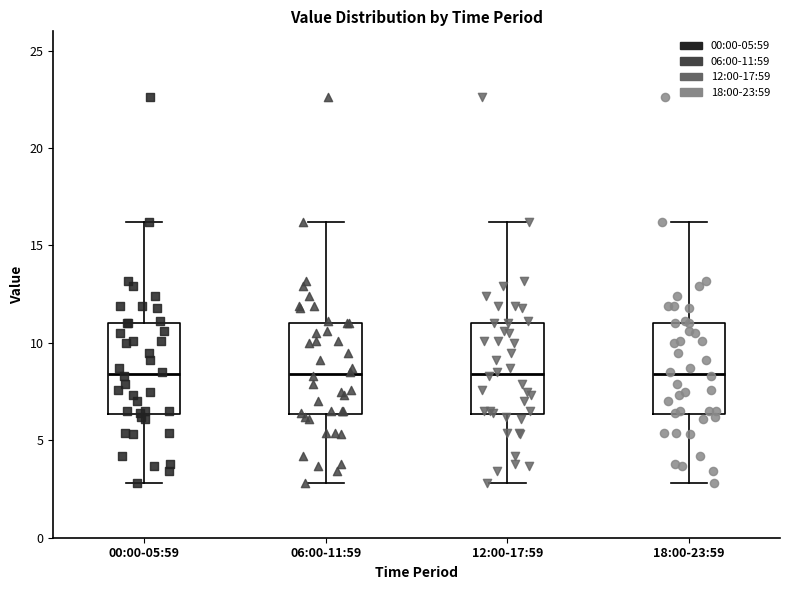

Where does the median line of the box for 00:00-05:59 sit on the y-axis? The values are not printed on the chart, so give them approximately, as read against the axis.

8.5